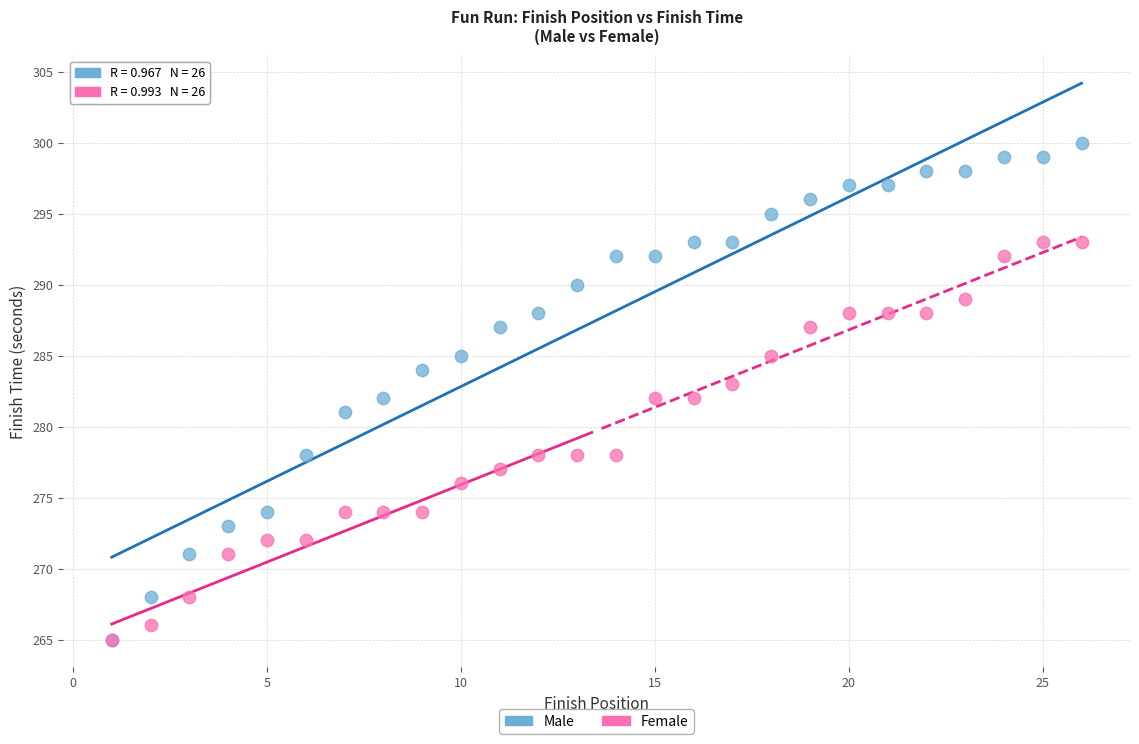

Which series reaches the maximum Y coordinate?

Male